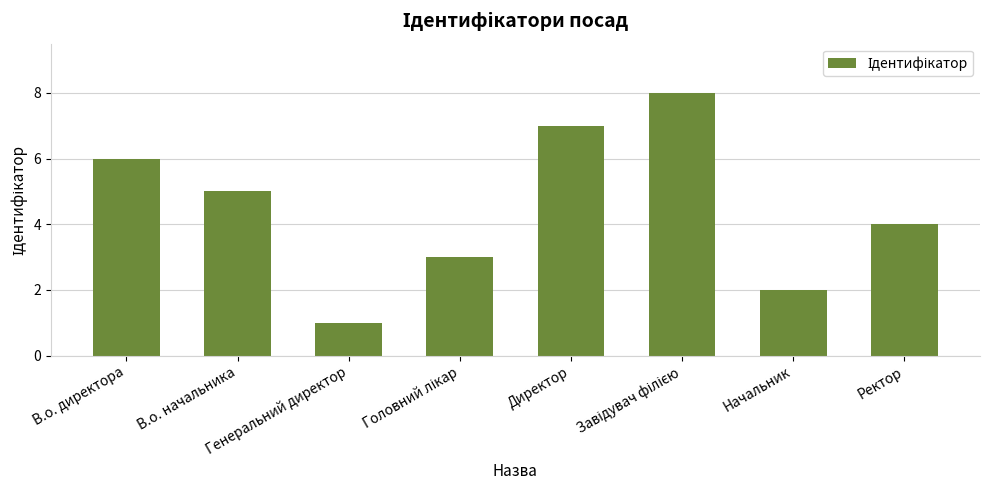

What is the difference between the maximum and second lowest values?

6